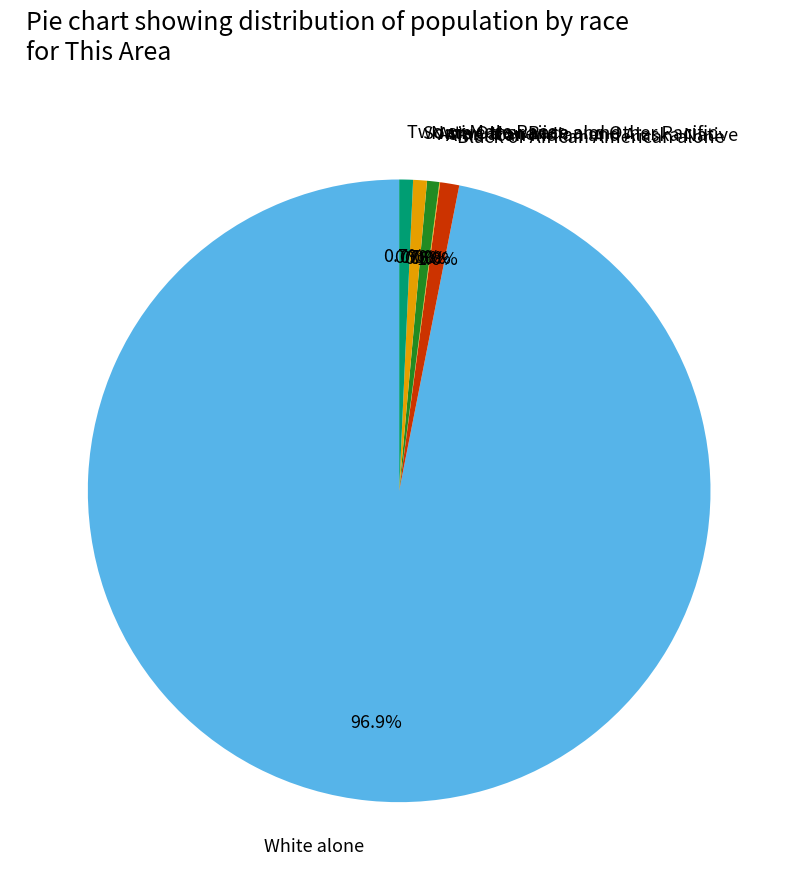

Which category has the smallest portion of the pie?

Native Hawaiian and Other Pacific